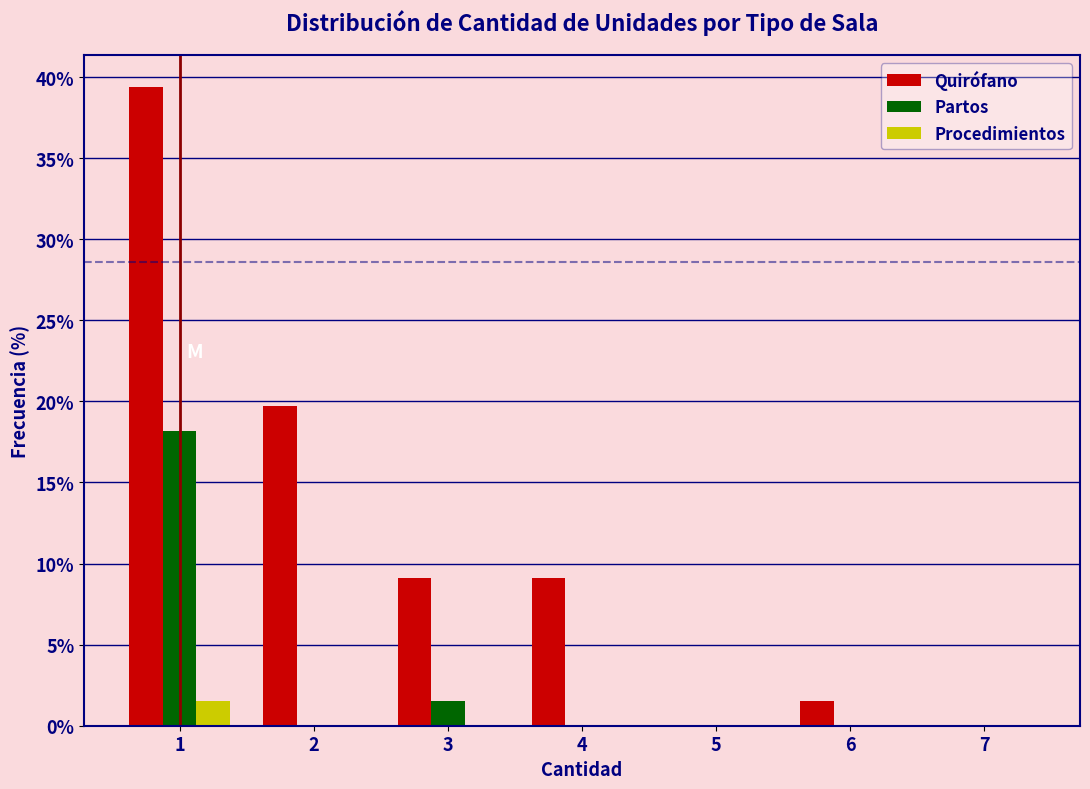

Reading left to right, extract all data points from this chart.

Quirófano: 1=39.4	2=19.7	3=9.1	4=9.1	5=0.0	6=1.5	7=0.0
Partos: 1=18.2	2=0.0	3=1.5	4=0.0	5=0.0	6=0.0	7=0.0
Procedimientos: 1=1.5	2=0.0	3=0.0	4=0.0	5=0.0	6=0.0	7=0.0